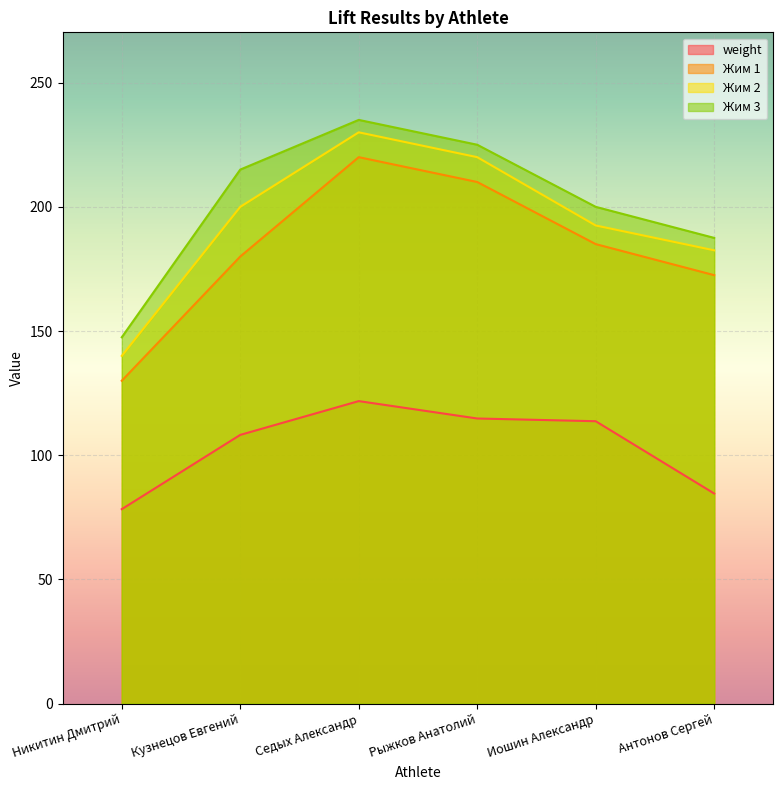

At which category is the sum across all series the highest?

Седых Александр